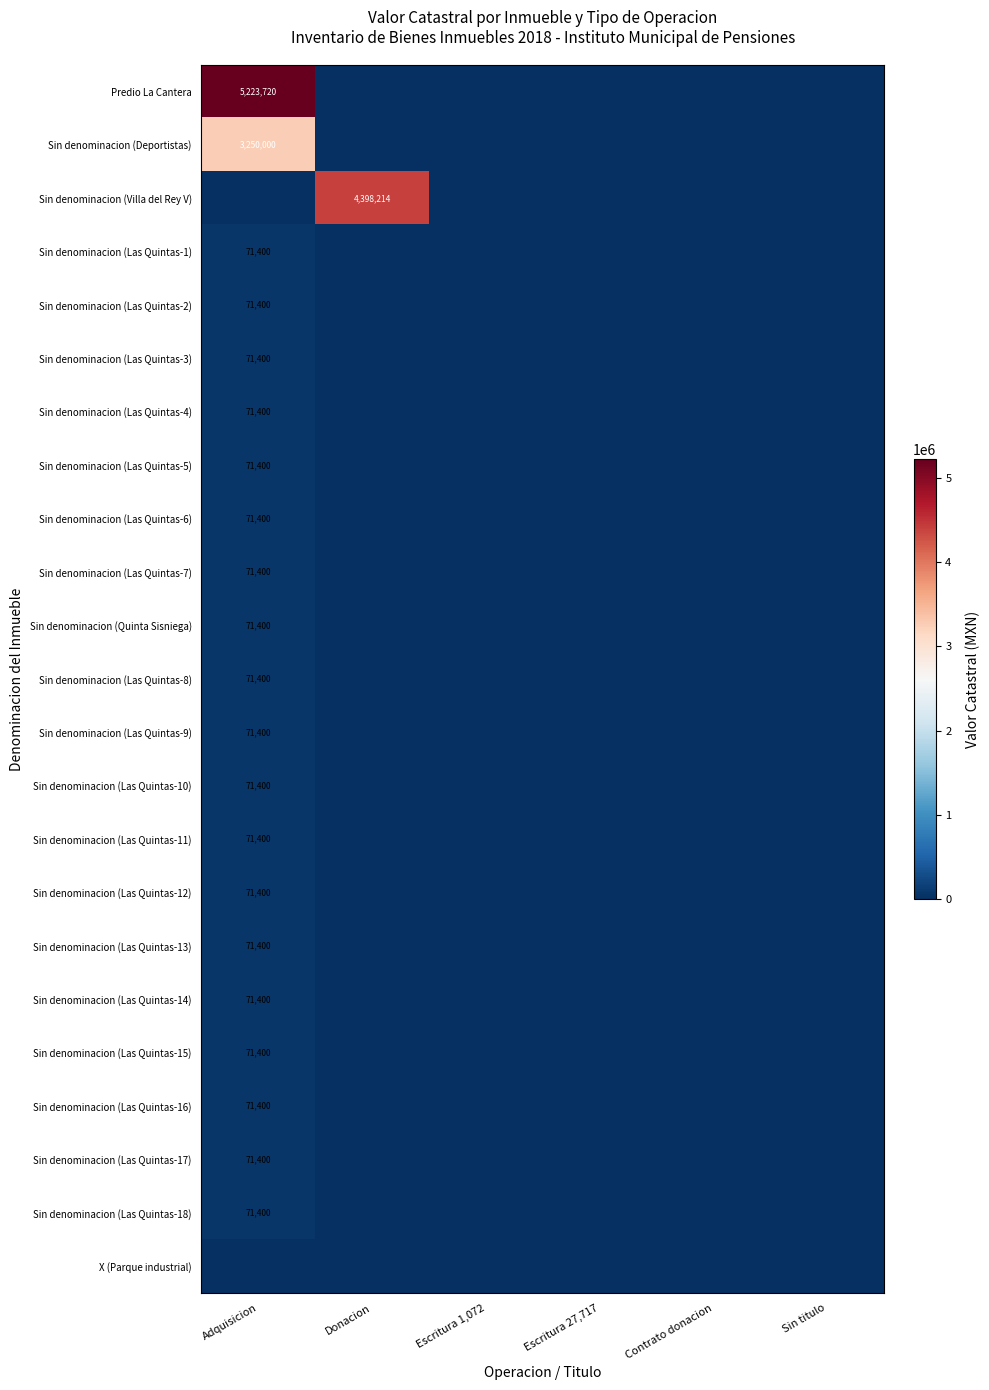

How many categories are shown in the chart?

6